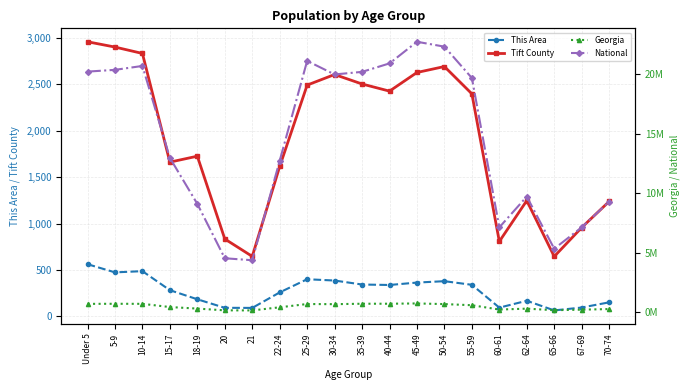

Read the National value at Under 5, to the nearest 10.

20201360